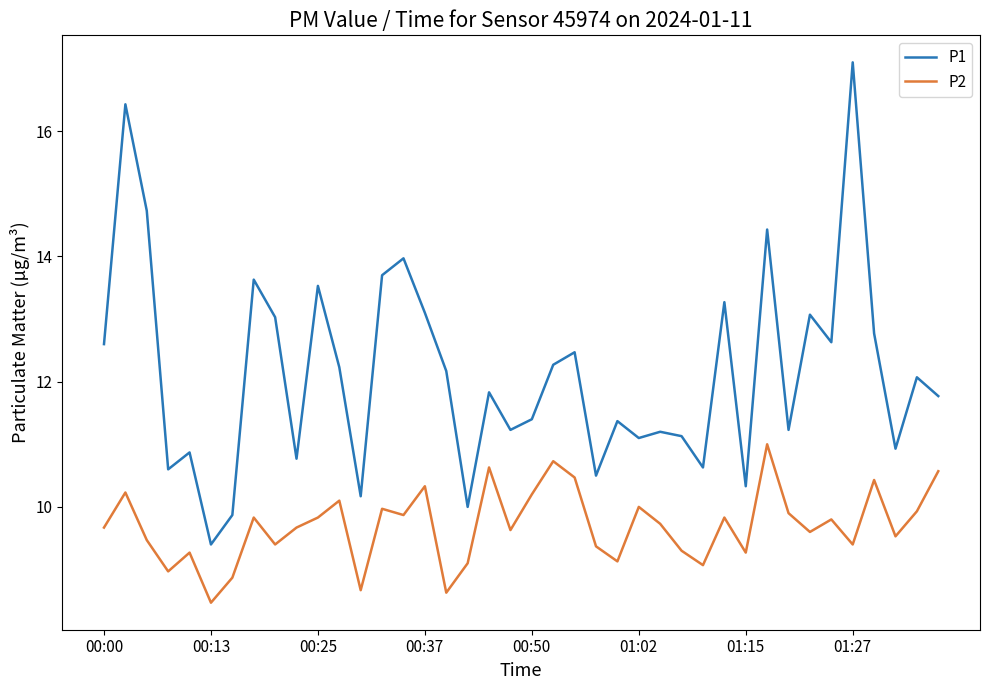

Rank the series by their maximum value, from lowest to highest.

P2, P1